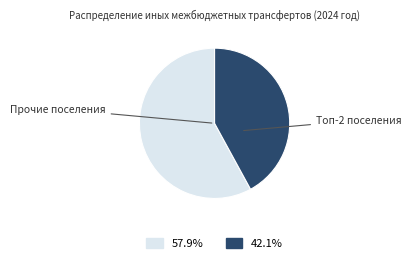

Does any single category account for the majority?

Yes